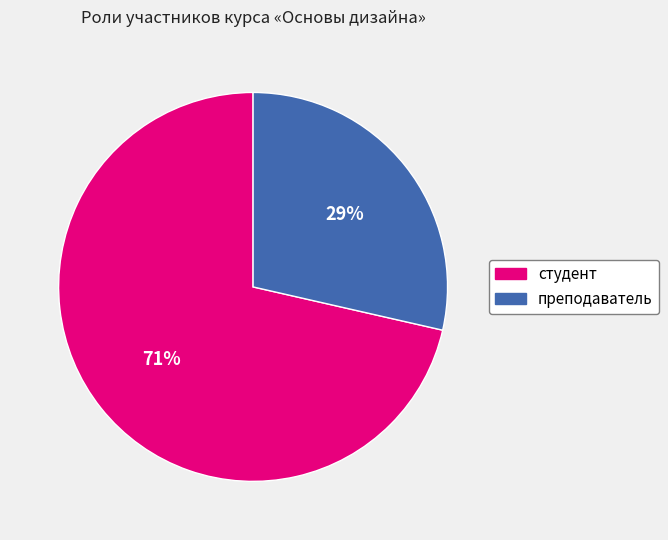

Do студент and преподаватель together represent more than half of the pie?

Yes